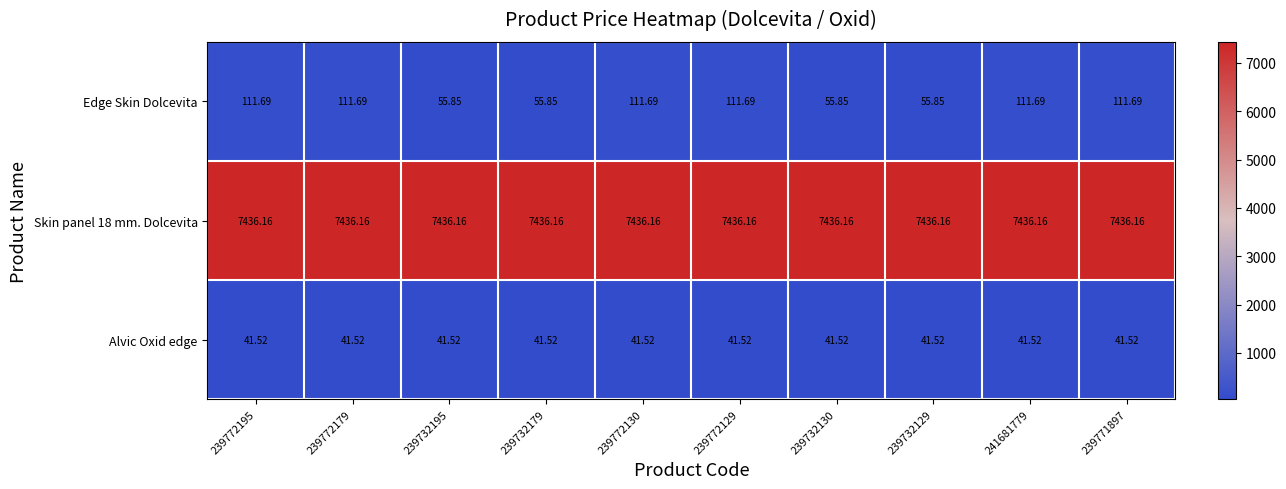

Which series changed the most between 239732129 and 239771897?

Edge Skin Dolcevita